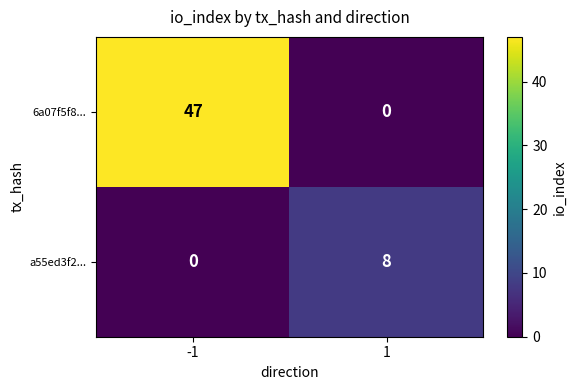

Reading left to right, transcribe all the data shown in this chart.

6a07f5f8...: -1=47	1=0
a55ed3f2...: -1=0	1=8